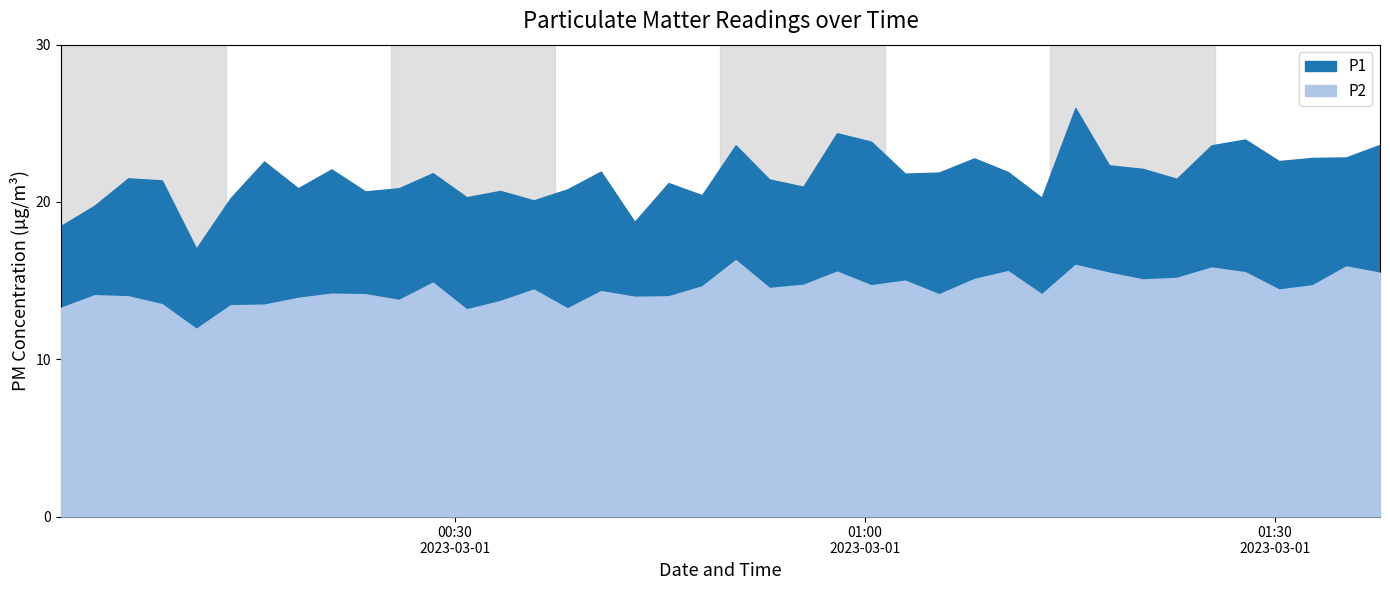

What is the minimum value for P2?

11.9